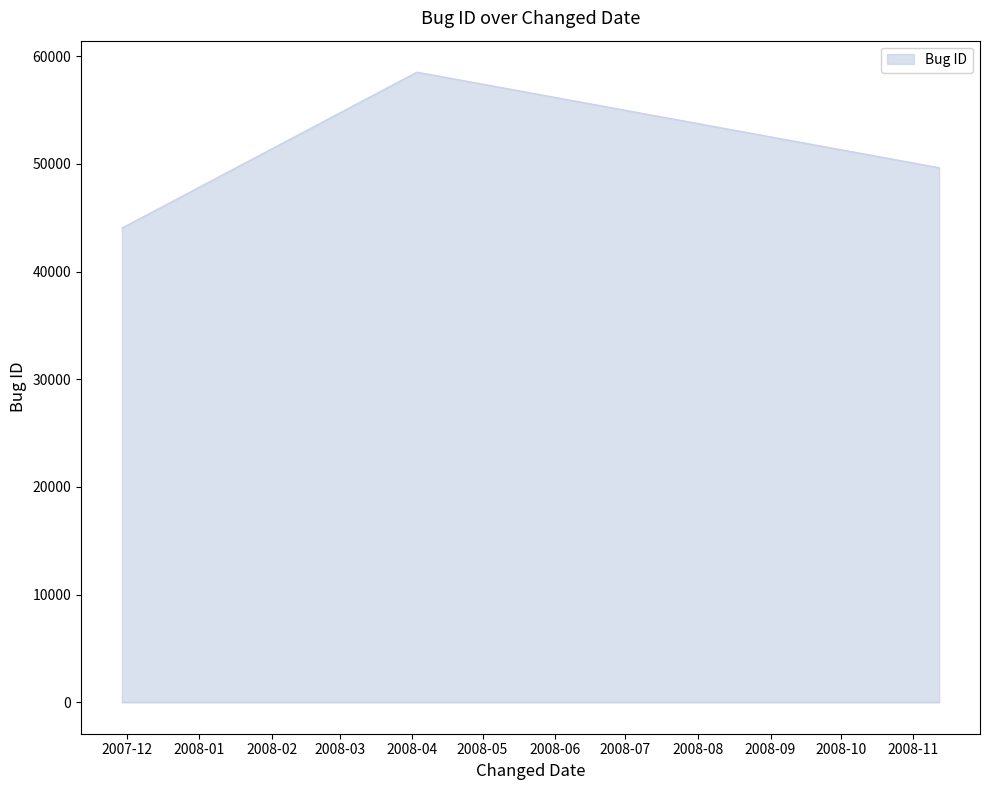

Reading left to right, what are all the values shown in this chart?

44035	58523	49646